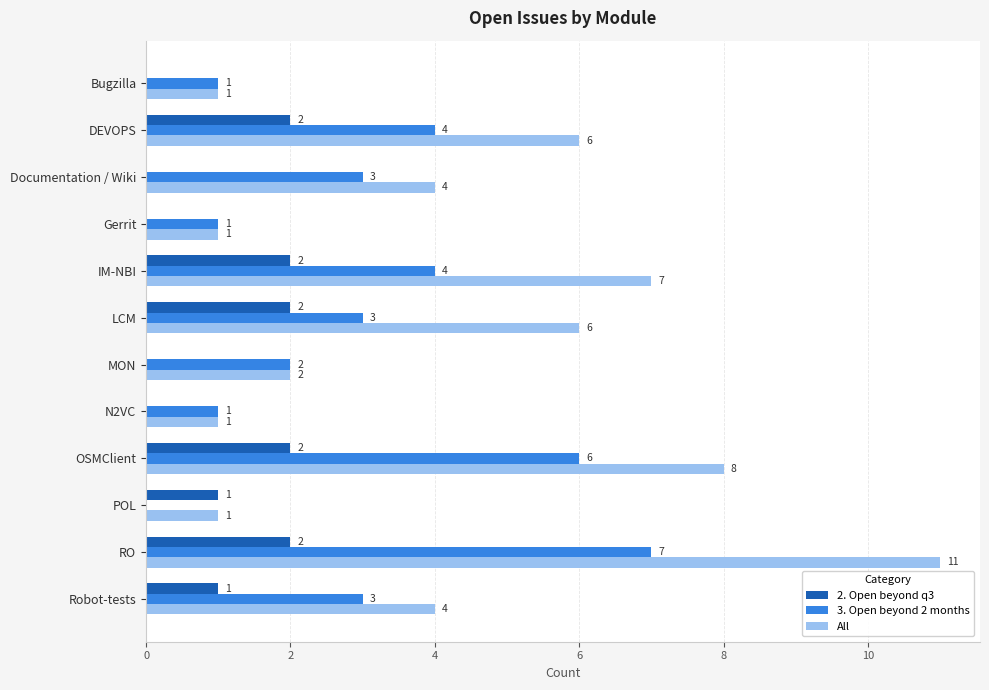

What is the greatest value displayed?

11